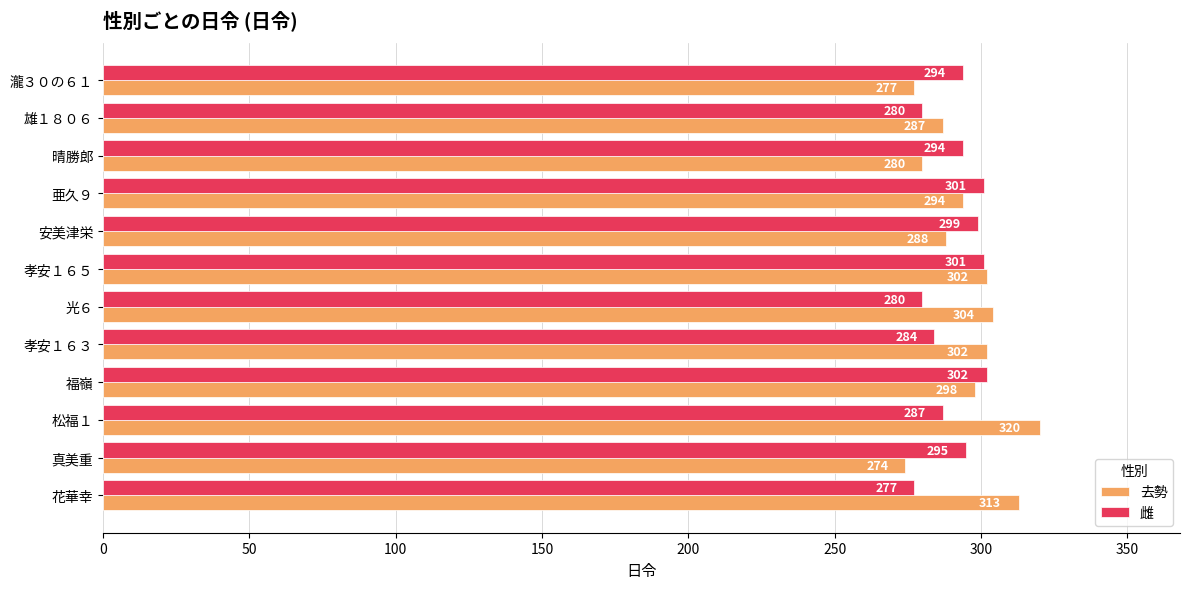

Rank the series by their maximum value, from lowest to highest.

雌, 去勢